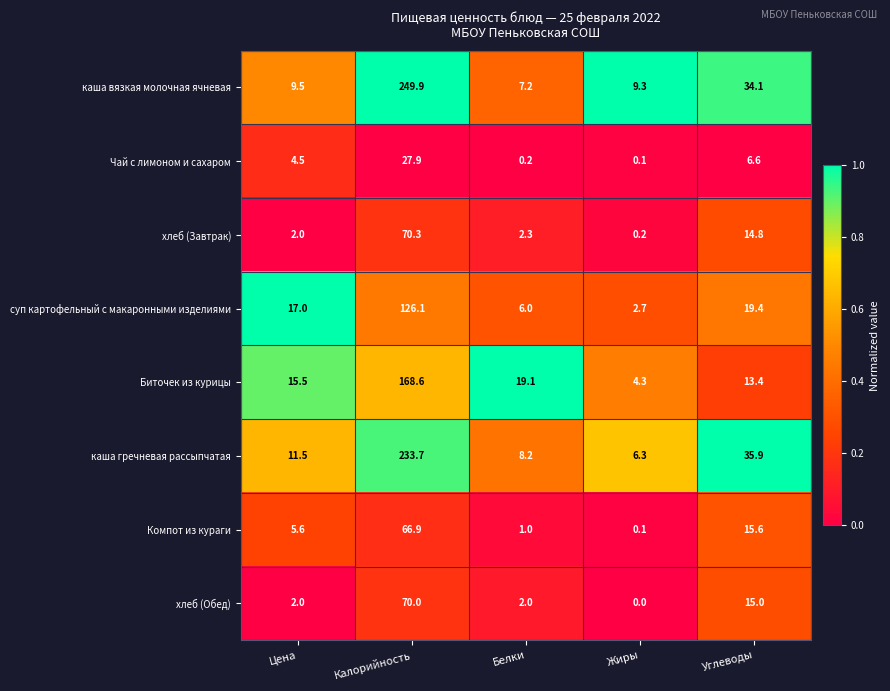

What is the difference between the highest and lowest values at Жиры?

9.3